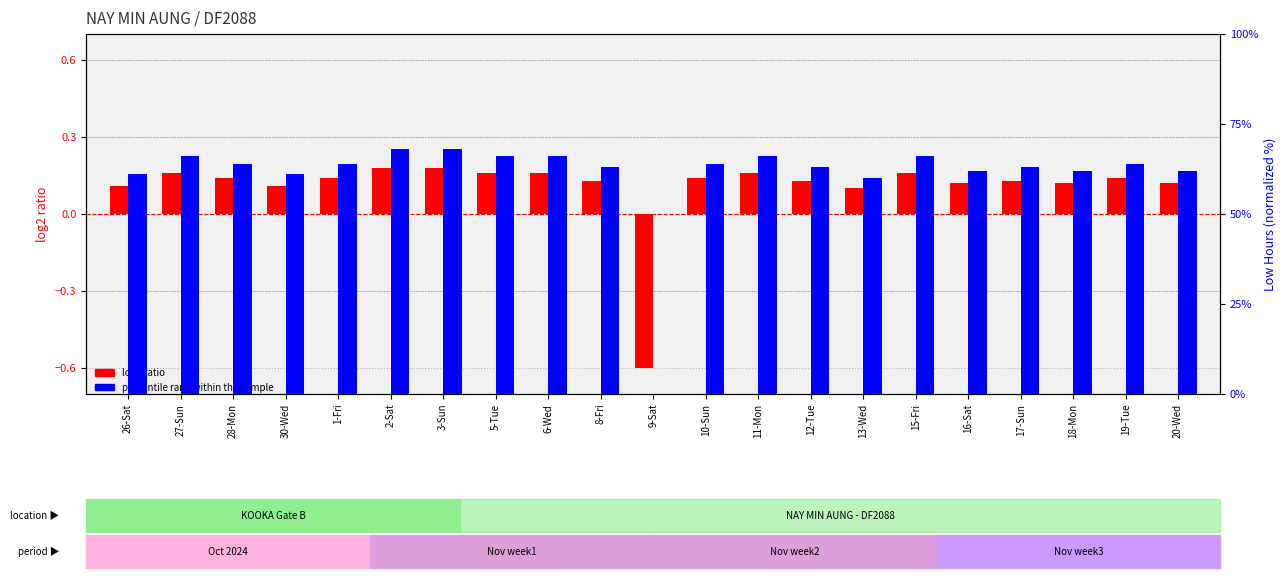

How many data points in log2 ratio are above 0?

20